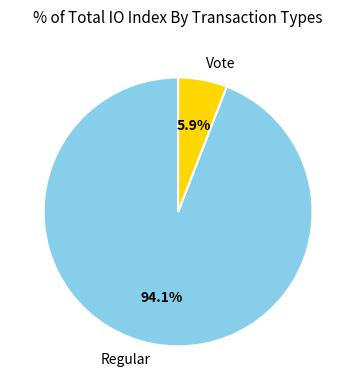

What is the smallest slice in the pie chart?

Vote